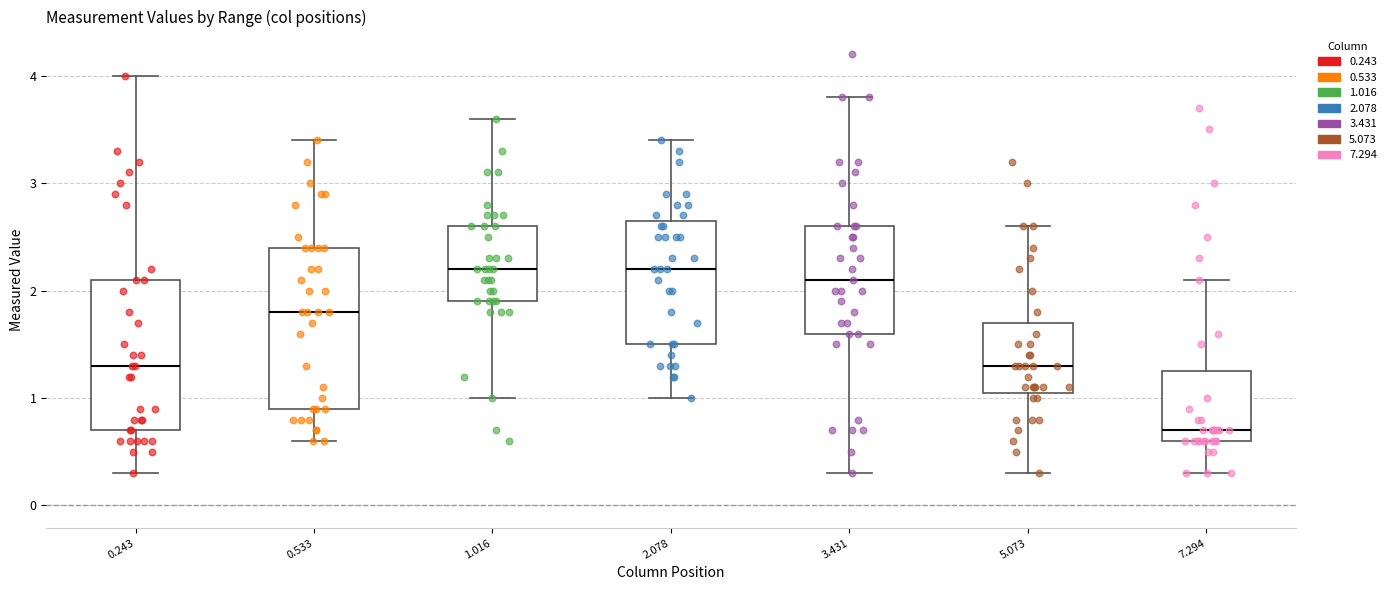

Where does the median line of the box at x = 5.073 sit on the y-axis? The values are not printed on the chart, so give them approximately, as read against the axis.

1.3